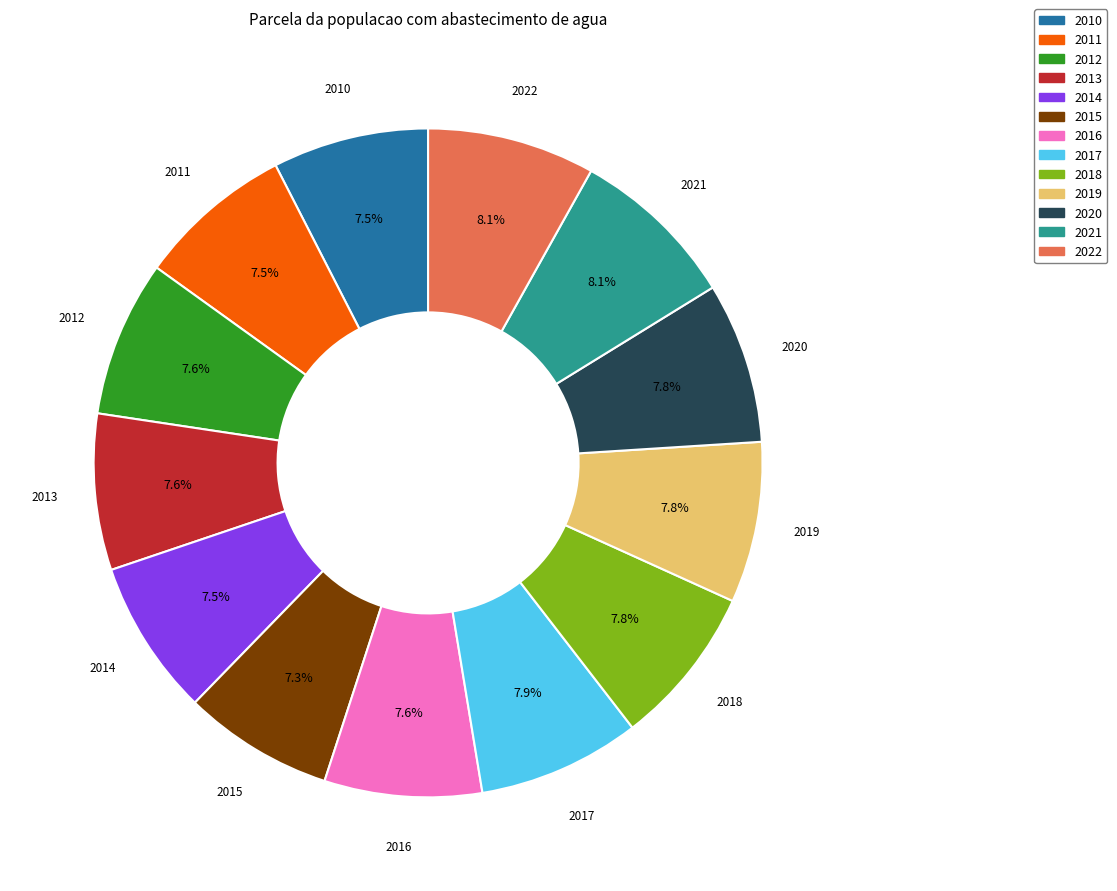

Between 2020 and 2015, which is larger?

2020